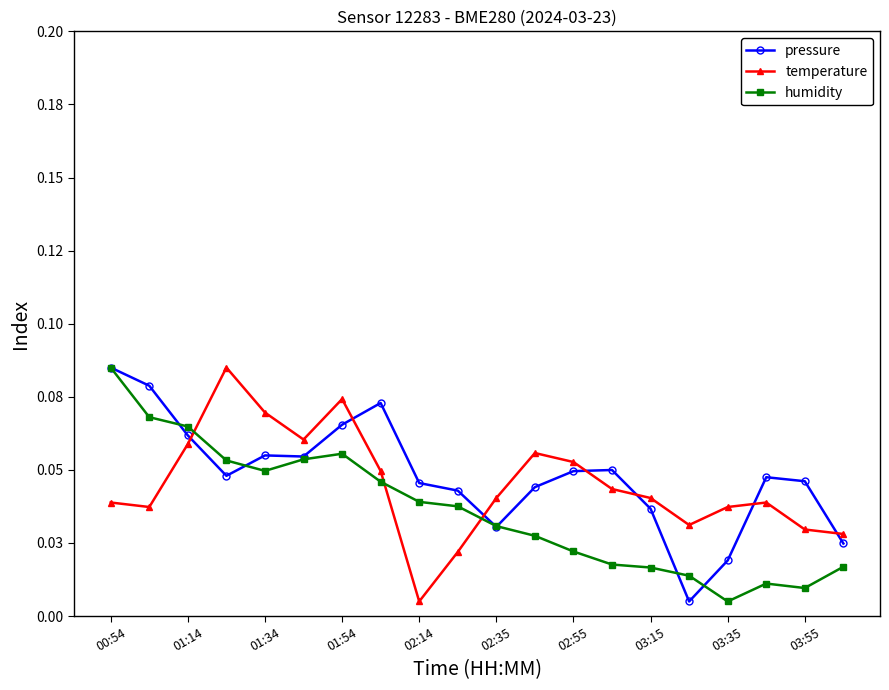

What is the maximum value for temperature?

0.1